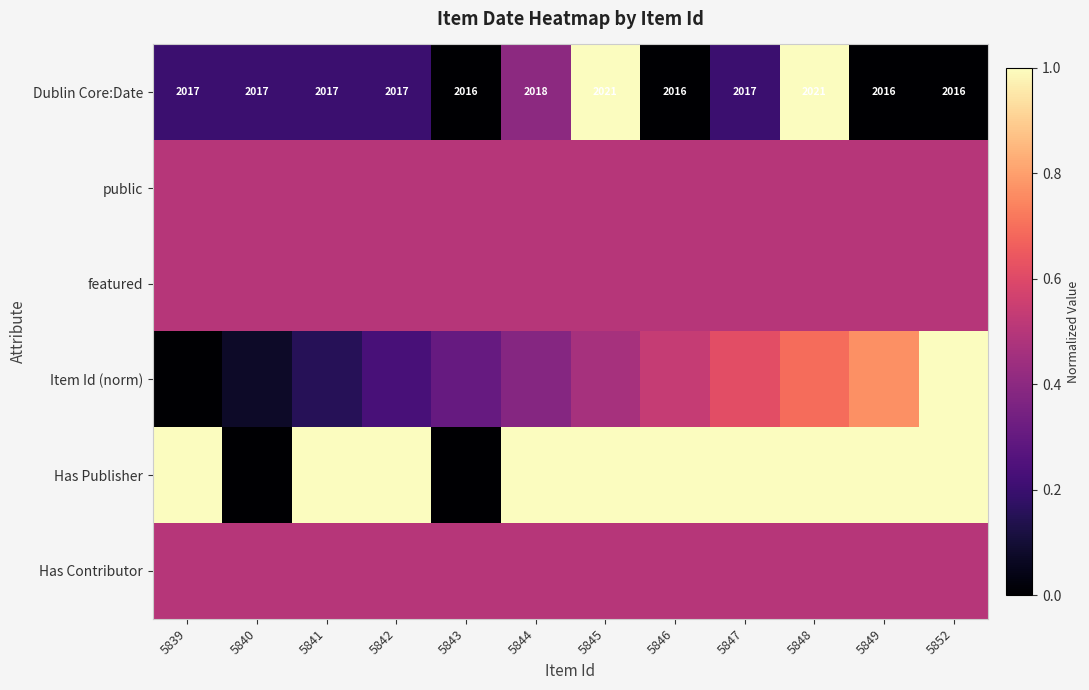

At 5846, list the series in order from largest to smallest.

Has Publisher, Item Id (norm), public, featured, Has Contributor, Dublin Core:Date